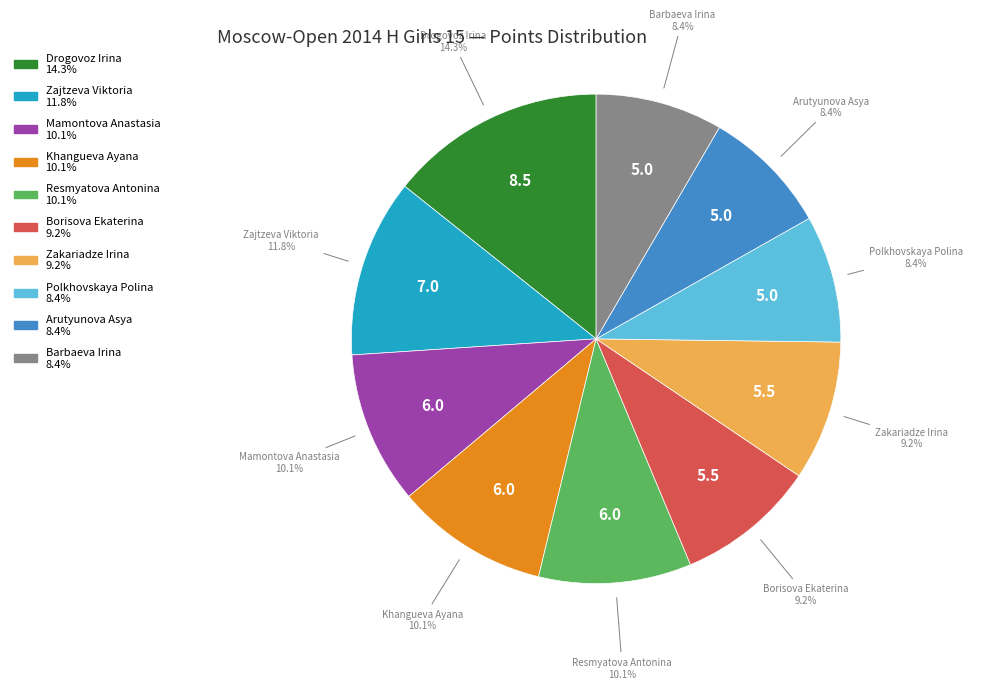

How many segments does this pie chart have?

10